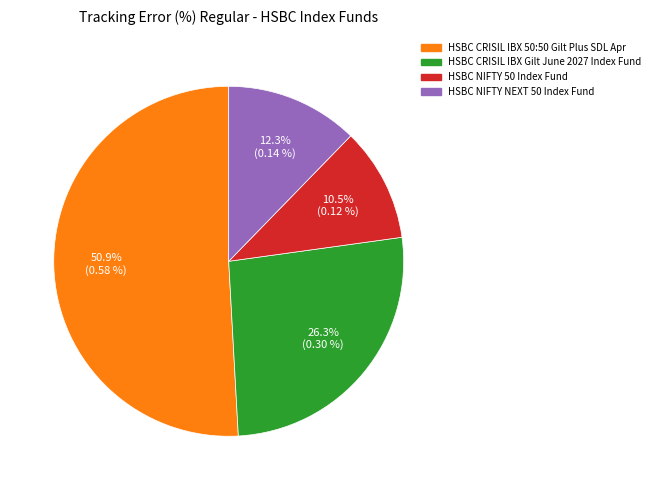

Does HSBC NIFTY 50 Index Fund account for over 50% of the chart?

No